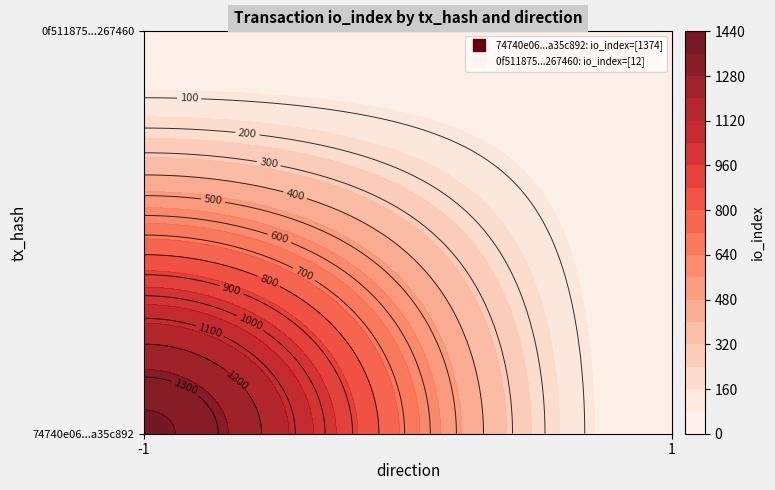

The value of 0f511875b4bef9fac75936859c48635a1267460 at 1 is 12. True or false?

True